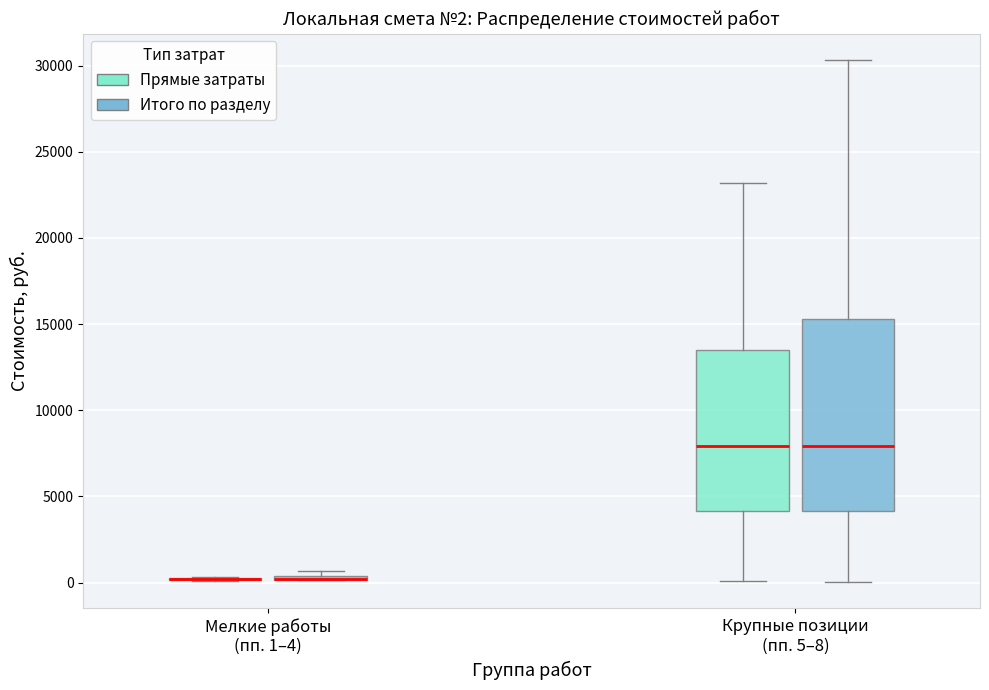

Which box is the tallest, from its lower edge to its upper edge?

Крупные позиции (пп. 5–8) (Итого по разделу)